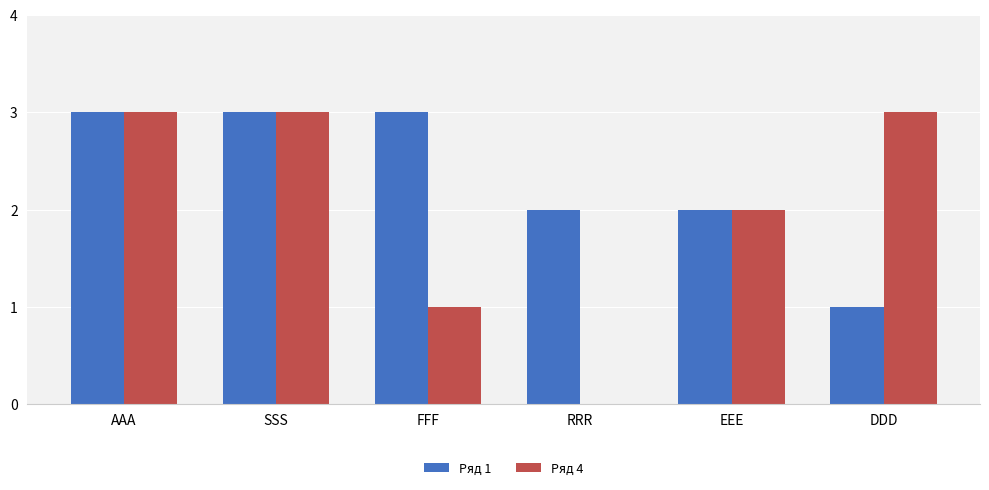

Reading left to right, what are all the values shown in this chart?

Ряд 1: 3	3	3	2	2	1
Ряд 4: 3	3	1	0	2	3